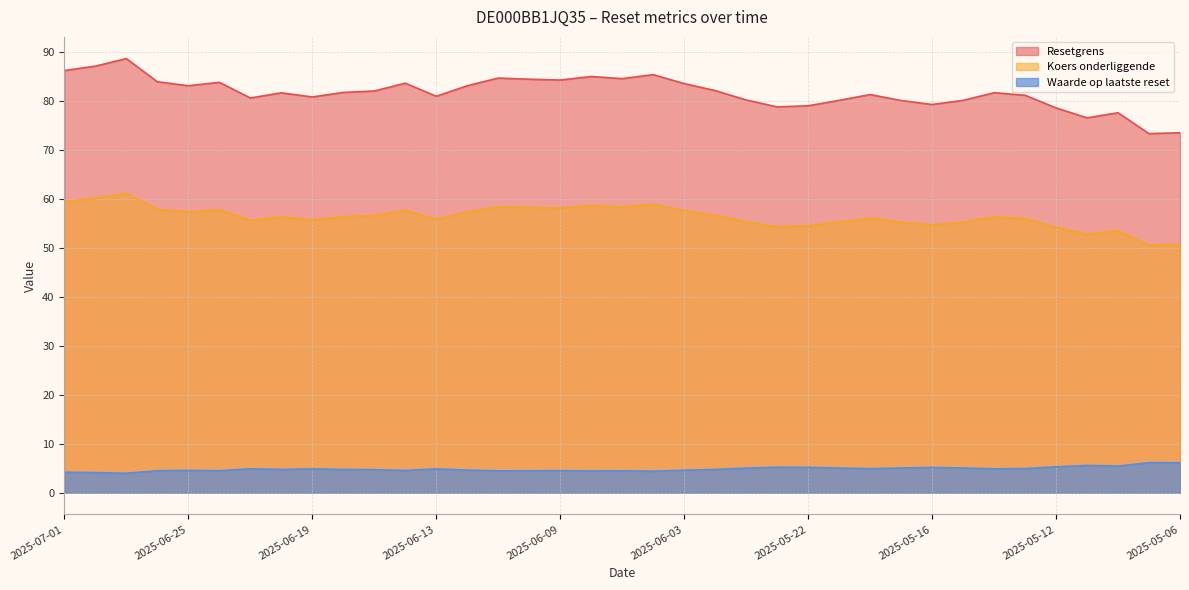

Does the chart display data point markers on the line(s)?

No